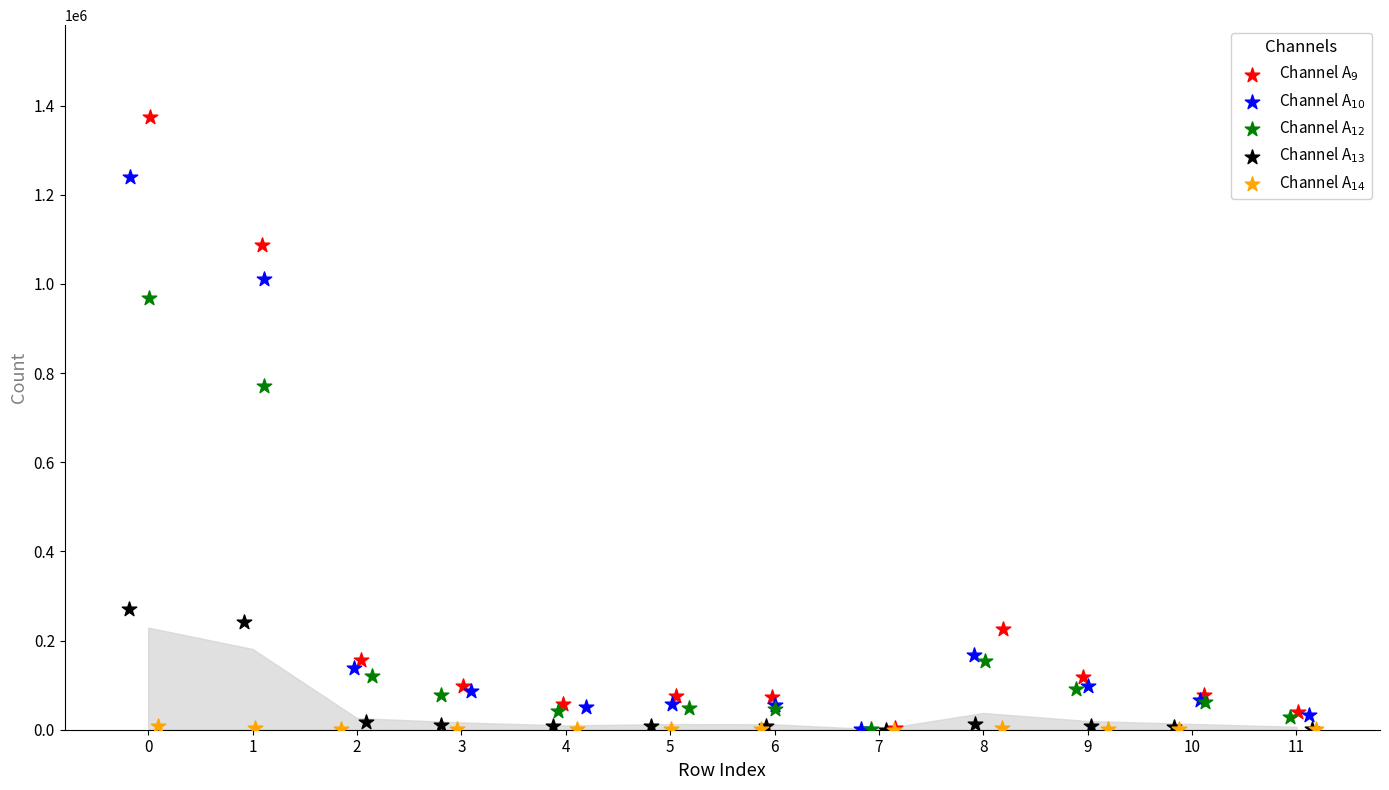

Which series contains the highest Y value?

Channel A$_9$